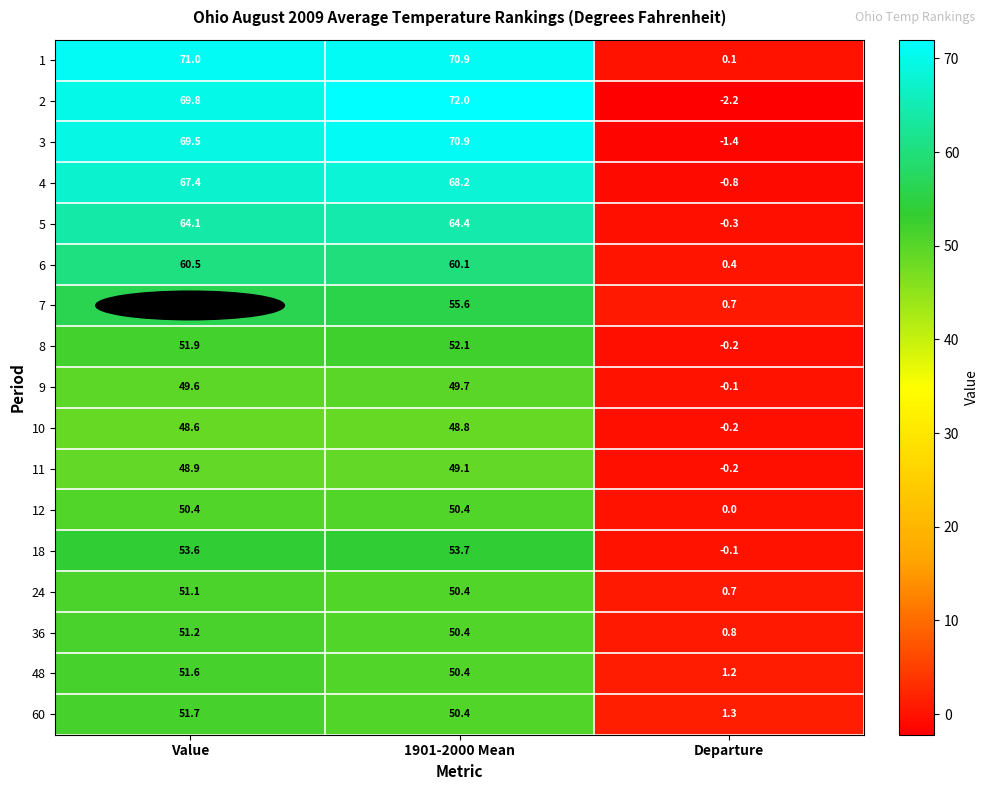

At which category does the chart reach its minimum across all series?

Departure